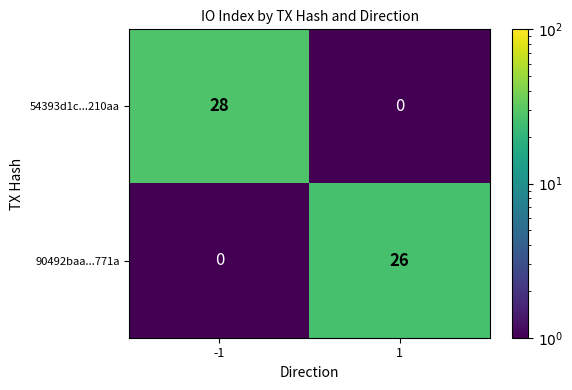

Which series has the widest spread of values?

54393d1c...210aa